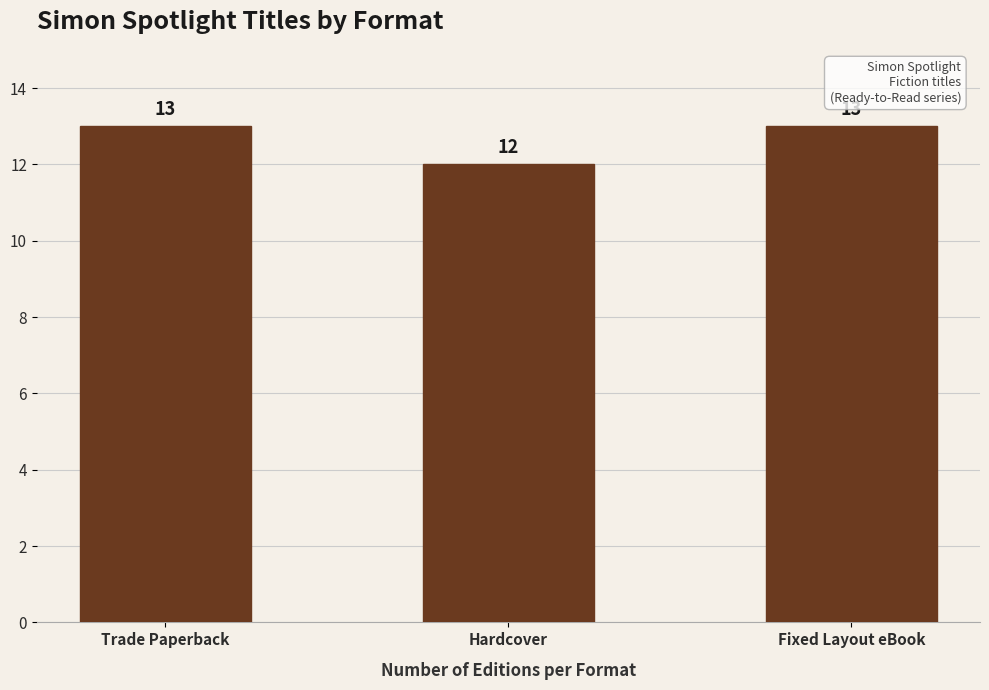

Reading right to left, what are all the values shown in this chart?

13	12	13